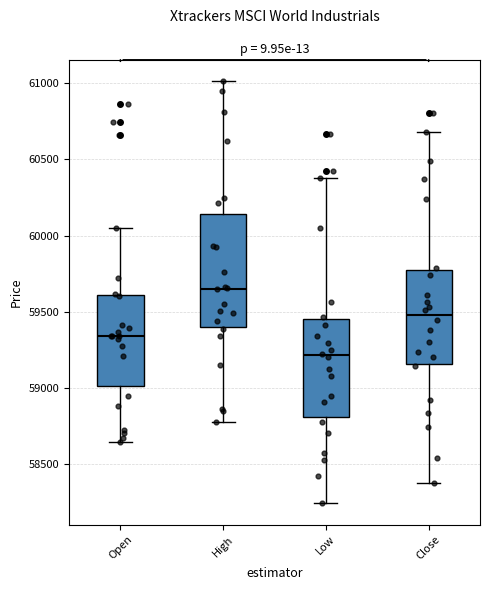

Reading left to right, transcribe this box plot: for each box, give where its median line is, the range the box spans, and where its two whiskers end, as read against the y-axis. The values are not printed on the chart, so give them approximately, as read against the axis.

Open: median 59350, box 59000 to 59600, whiskers 58650 to 60050
High: median 59650, box 59400 to 60150, whiskers 58800 to 61000
Low: median 59200, box 58800 to 59450, whiskers 58250 to 60400
Close: median 59500, box 59150 to 59750, whiskers 58400 to 60700